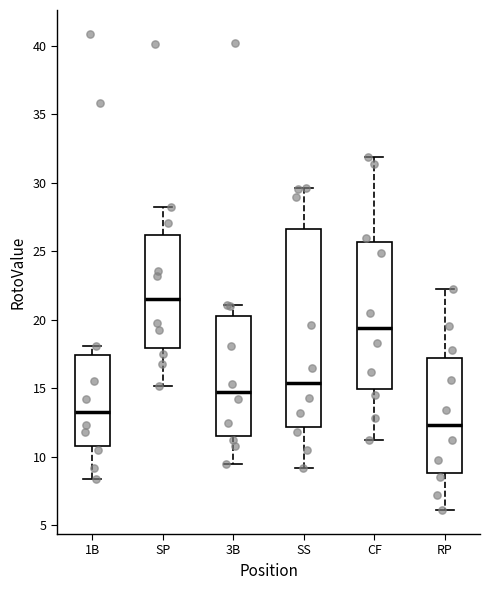

Reading left to right, read every box against the y-axis: the position of its median line, the range the box covers, and the ends of its whiskers. The values are not printed on the chart, so give them approximately, as read against the axis.

1B: median 13.5, box 11.0 to 17.5, whiskers 8.5 to 18.0
SP: median 21.5, box 18.0 to 26.0, whiskers 15.0 to 28.5
3B: median 15.0, box 11.5 to 20.5, whiskers 9.5 to 21.0
SS: median 15.5, box 12.0 to 26.5, whiskers 9.0 to 29.5
CF: median 19.5, box 15.0 to 25.5, whiskers 11.0 to 32.0
RP: median 12.5, box 9.0 to 17.5, whiskers 6.0 to 22.5